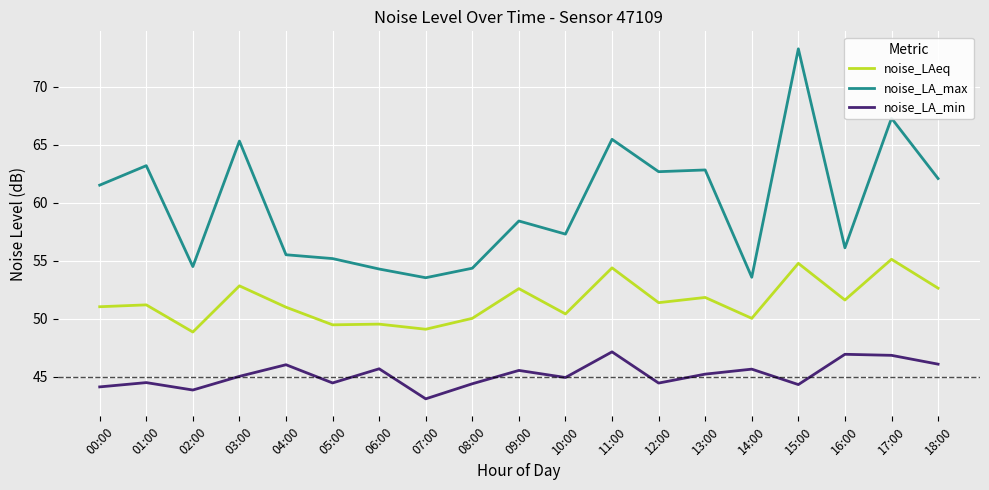

What is the highest value of the noise_LAeq series?

55.1